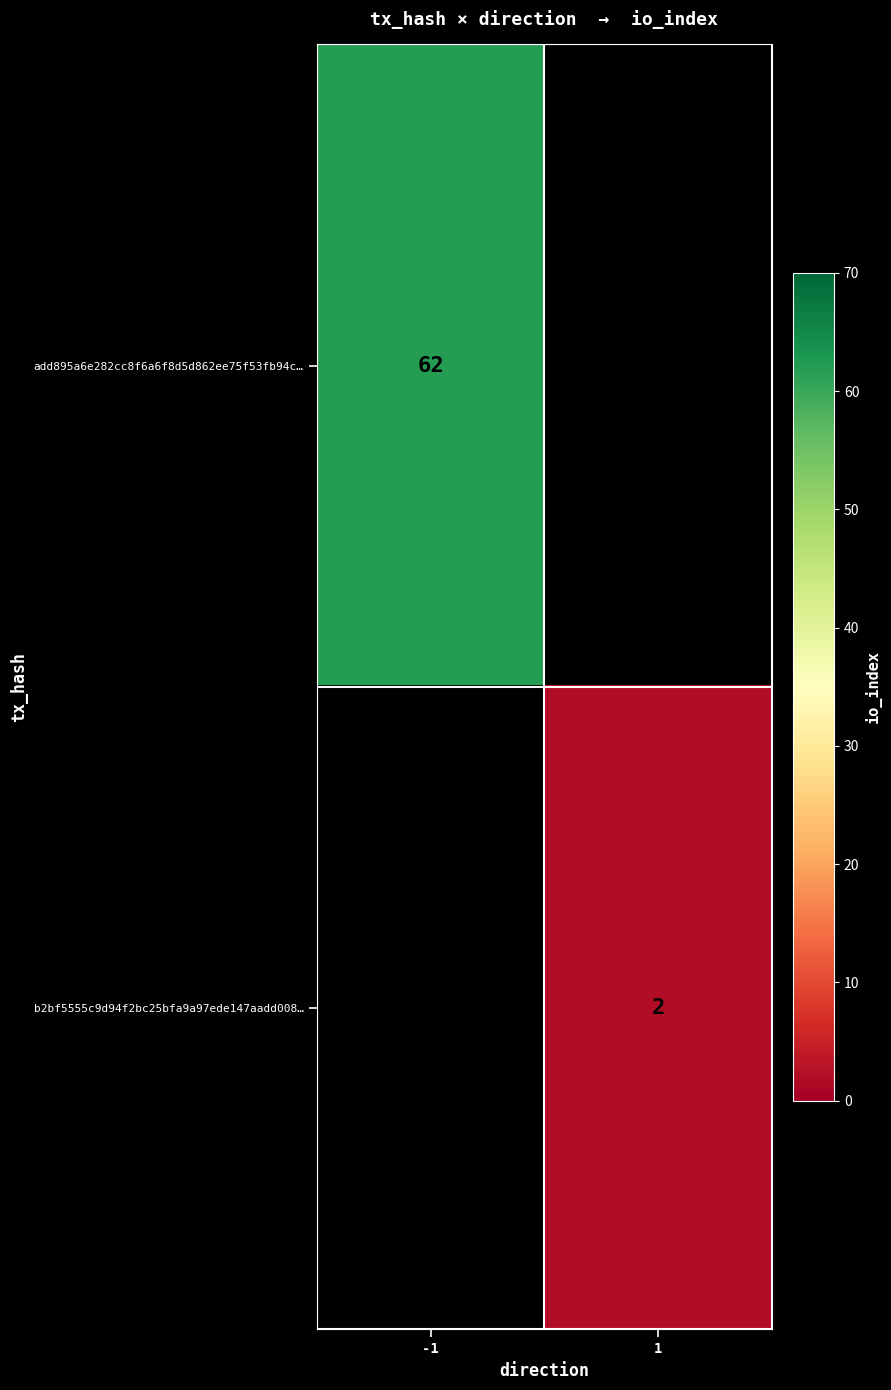

True or false: add895a6e282cc8f6a6f8d5d862ee75f53fb94c… has a value of 37 at -1.

False